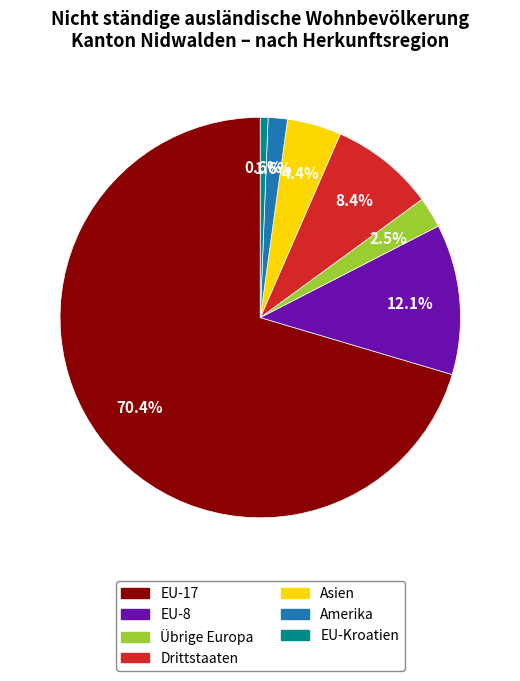

Does any single category account for the majority?

Yes